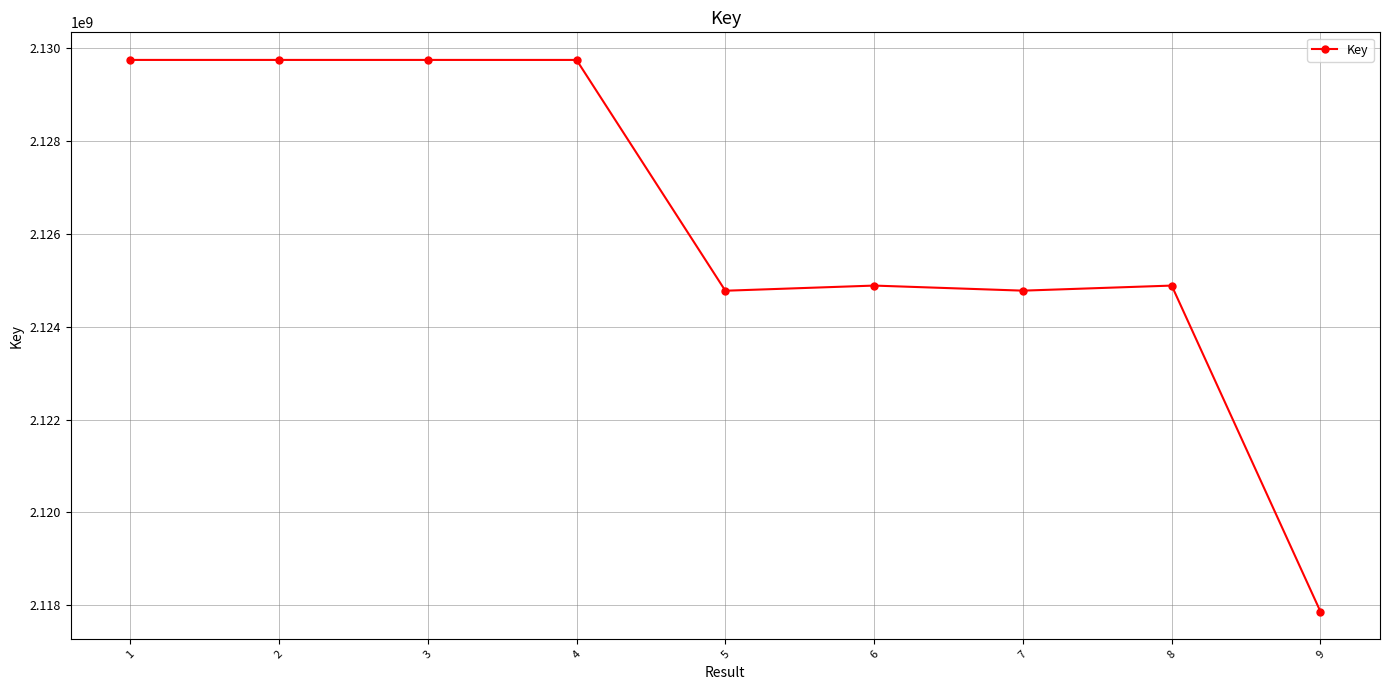

Which category has the lowest value across all series?

9